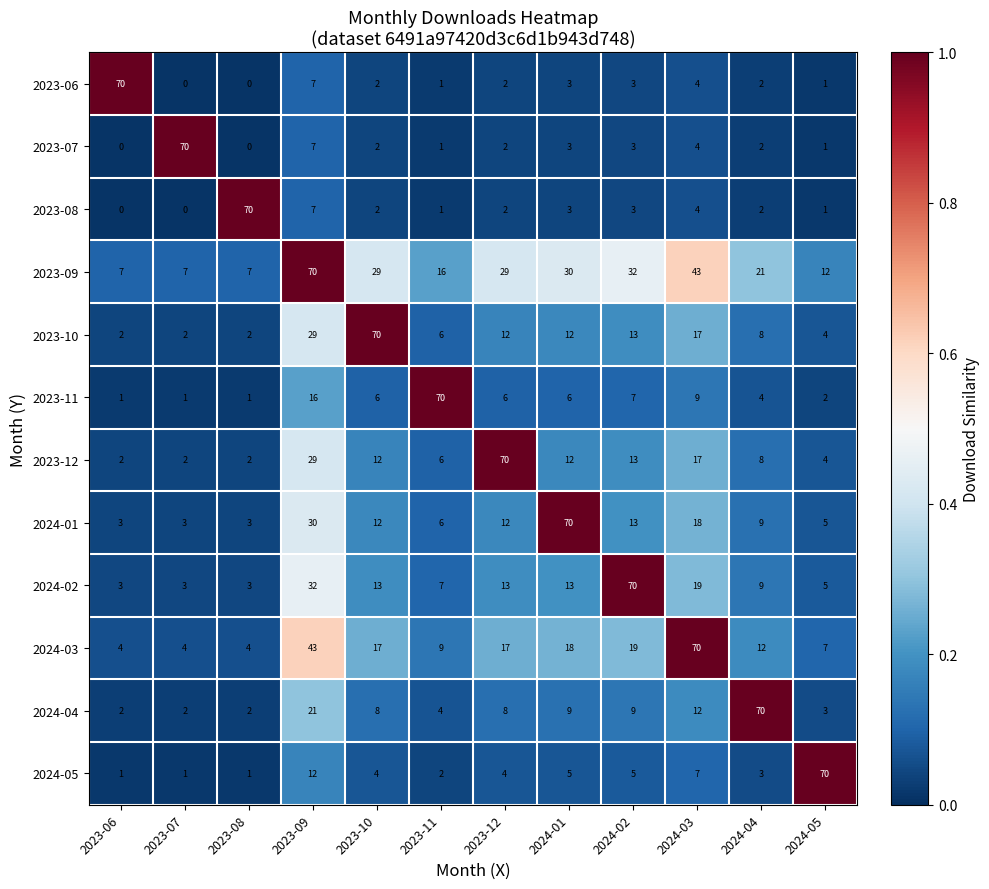

What is the difference between the highest and lowest values at 2023-08?

70